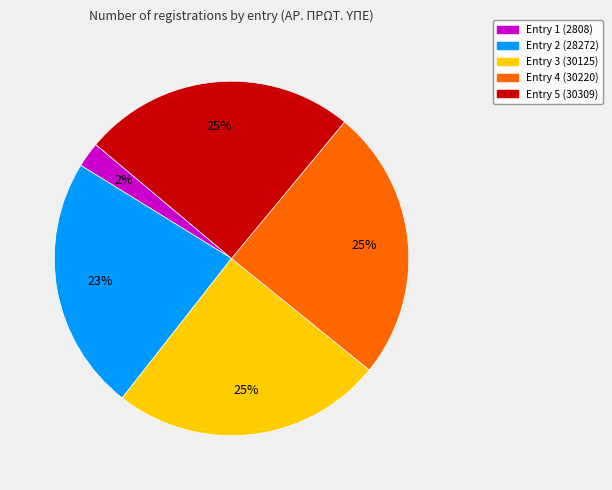

What percentage is the Entry 3 (30125) slice, to the nearest percent?

25%